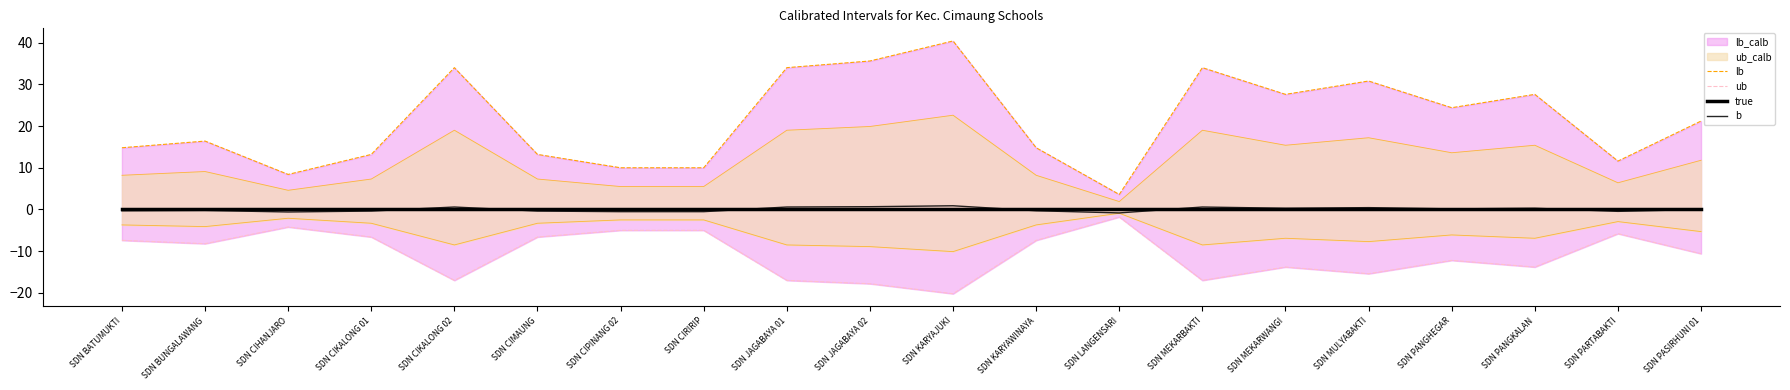

What is the label of the 15th point from the left?

SDN MEKARWANGI